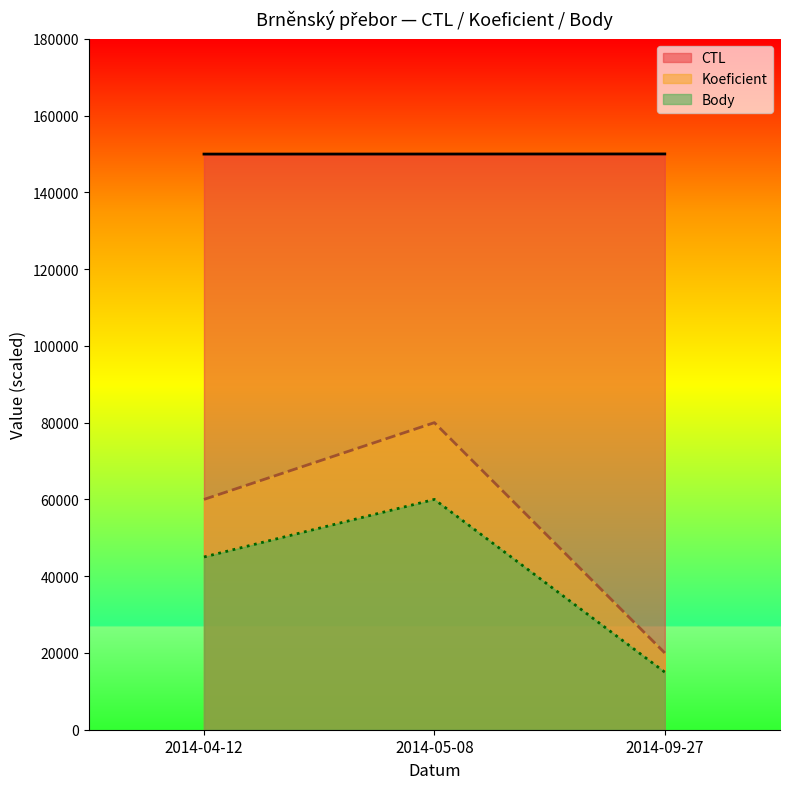

What position from the left is 2014-04-12?

1